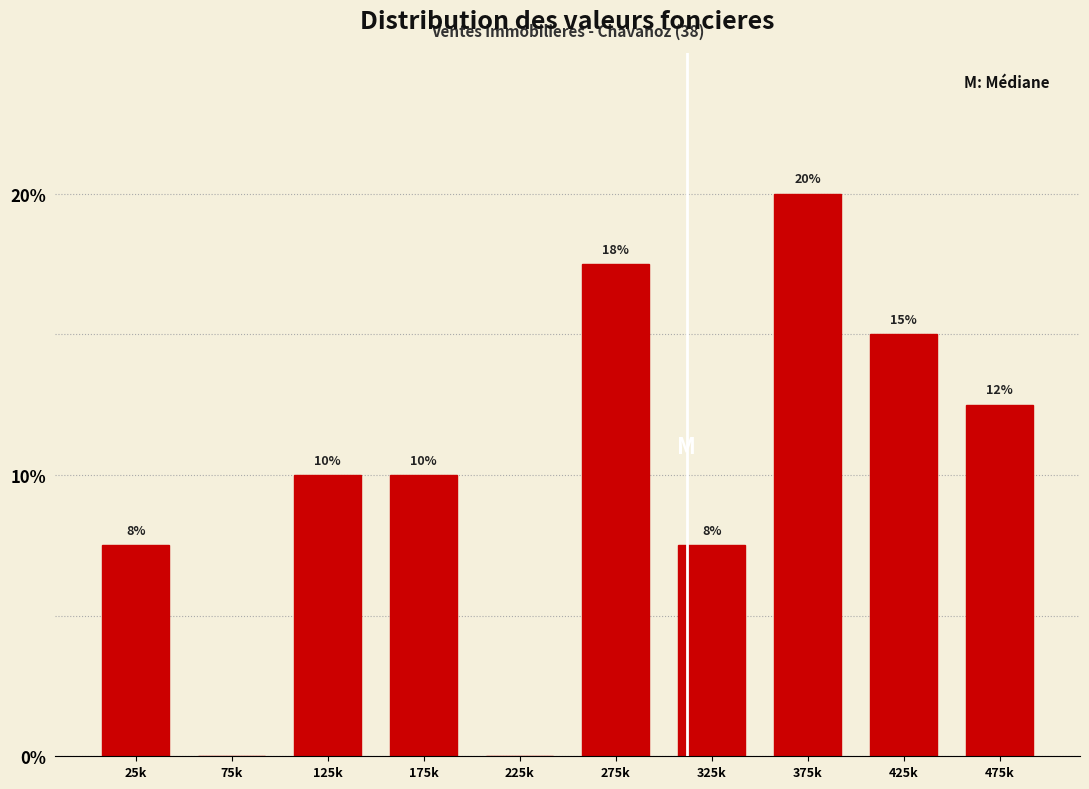

What is the maximum value shown in the chart?

20.0